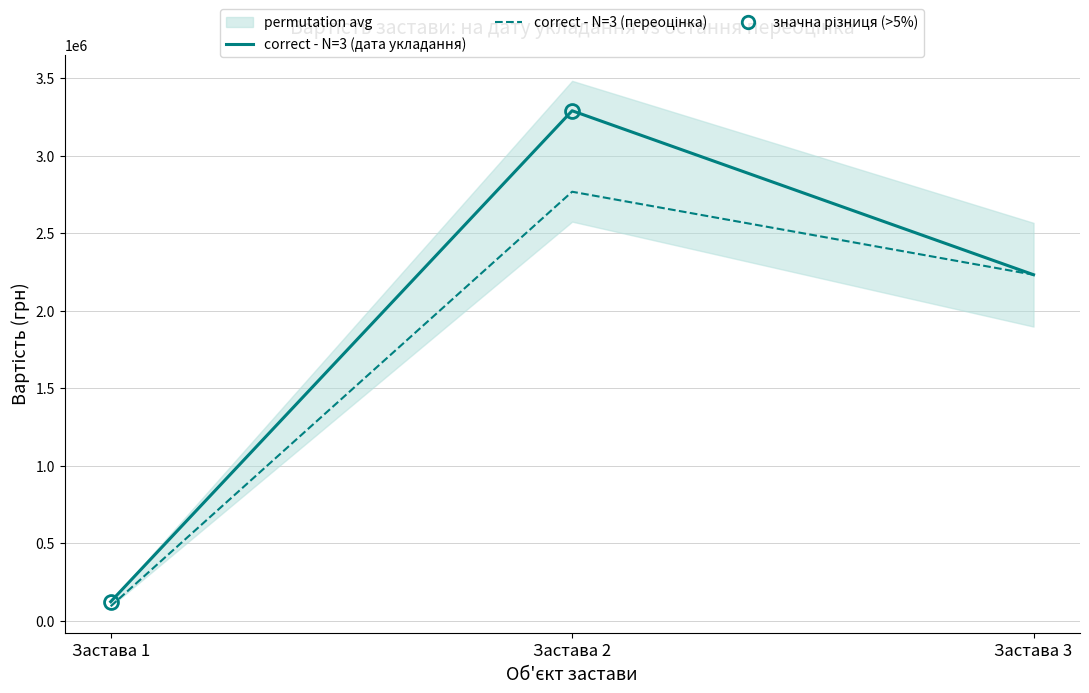

Read the correct - N=3 (переоцінка) value at Застава 3.

2232500